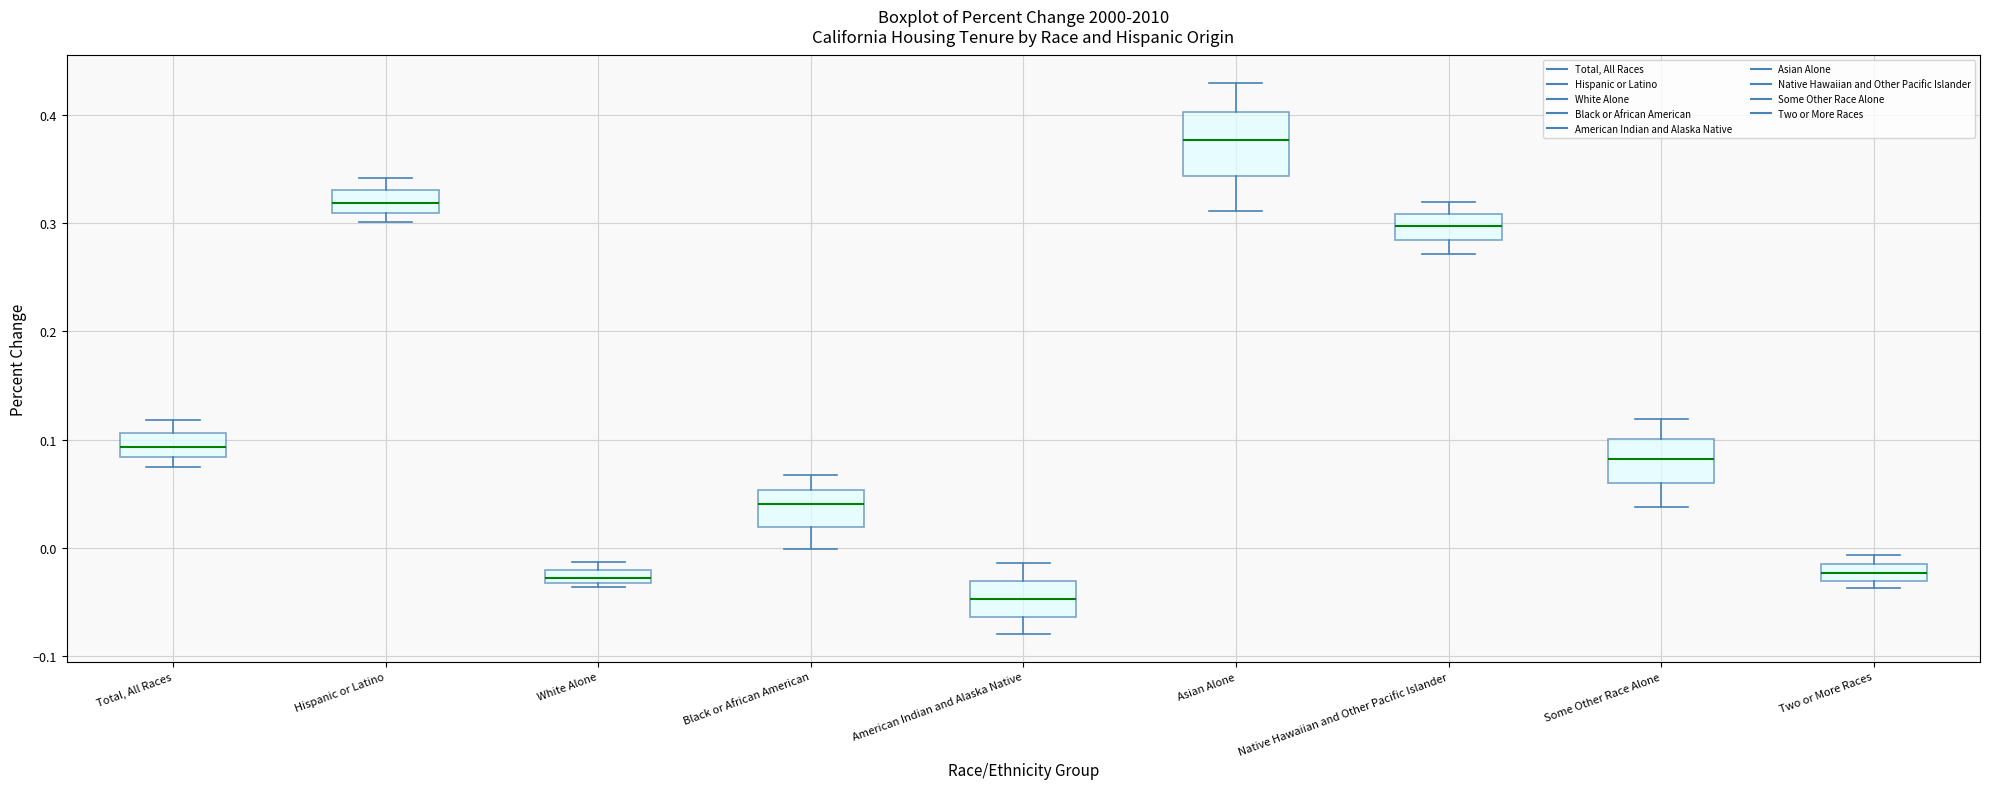

Which box's median line is the lowest?

American Indian and Alaska Native